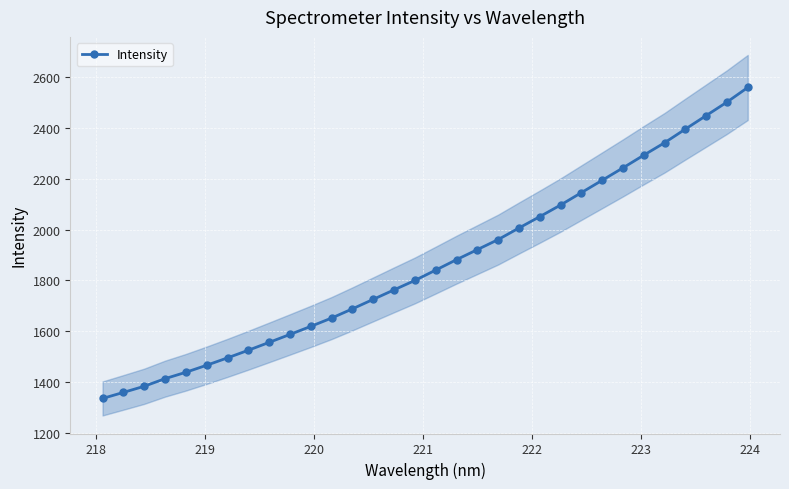

What is the lowest value of the Intensity series?

1336.5